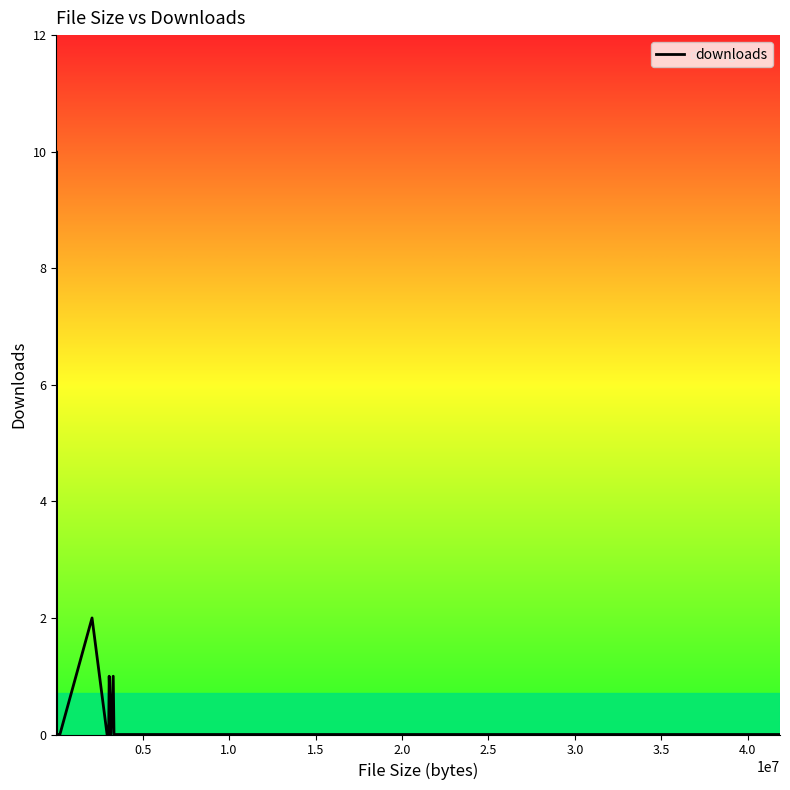

Reading right to left, extract all data points from this chart.

0	0	0	0	0	0	0	1	0	1	0	0	0	2	0	0	0	10	0	0